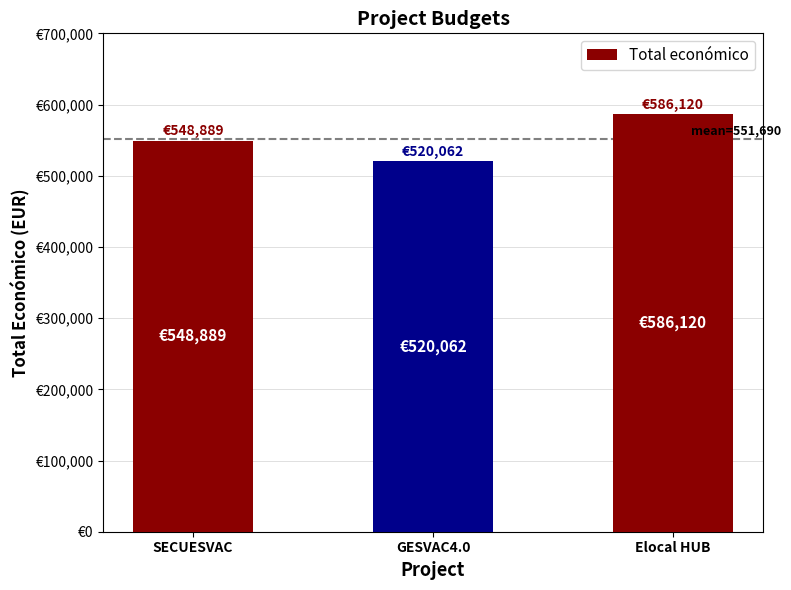

What is the maximum value shown in the chart?

586120